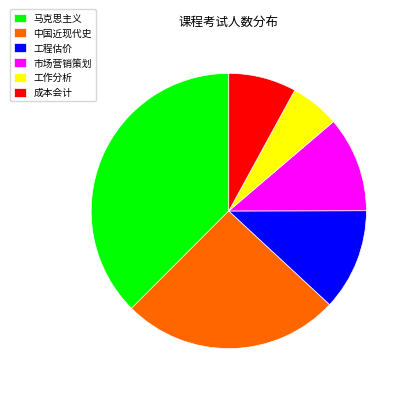

How many slices are in this pie chart?

6